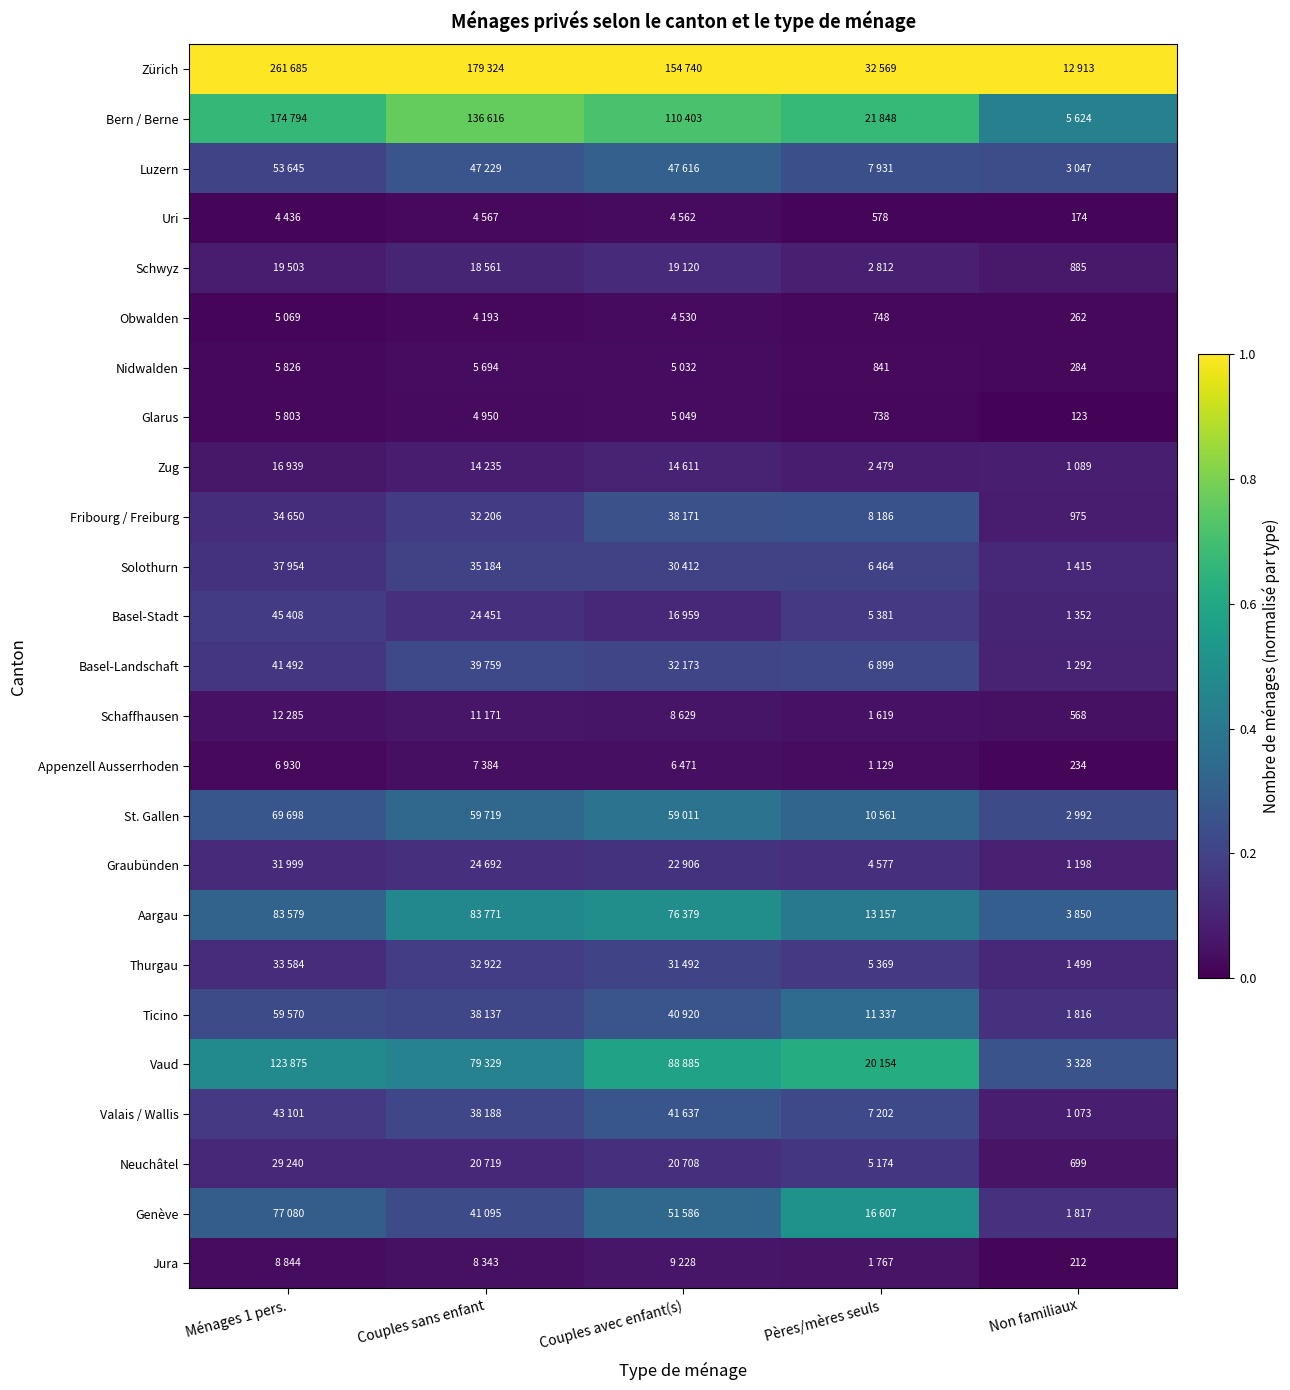

At how many categories does at least one series exceed 0?

5